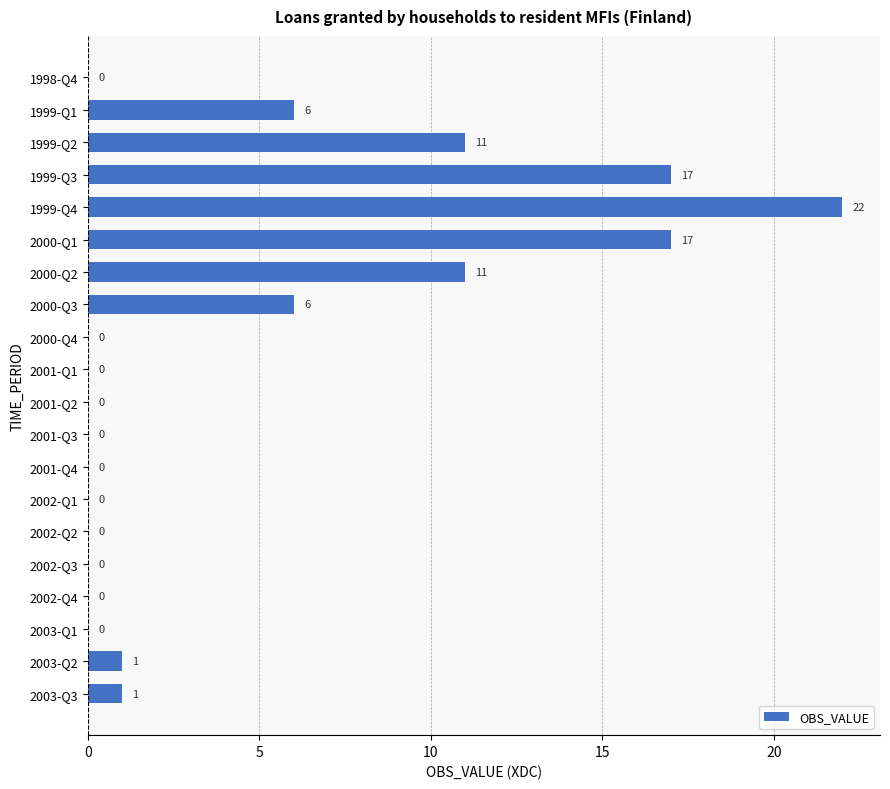

What is the average value?

5